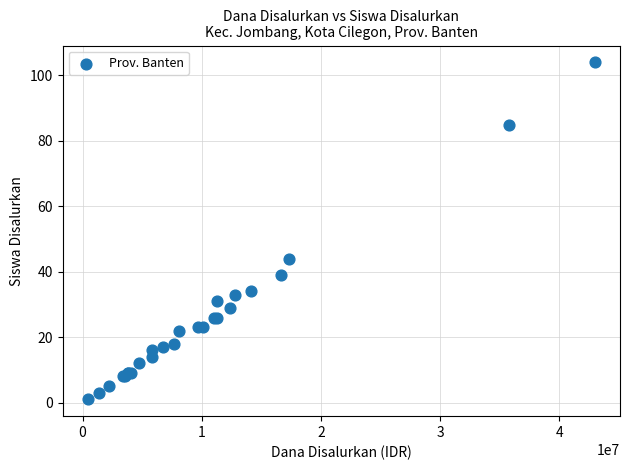

What Y value in the scatter plot is closest to 52?

44